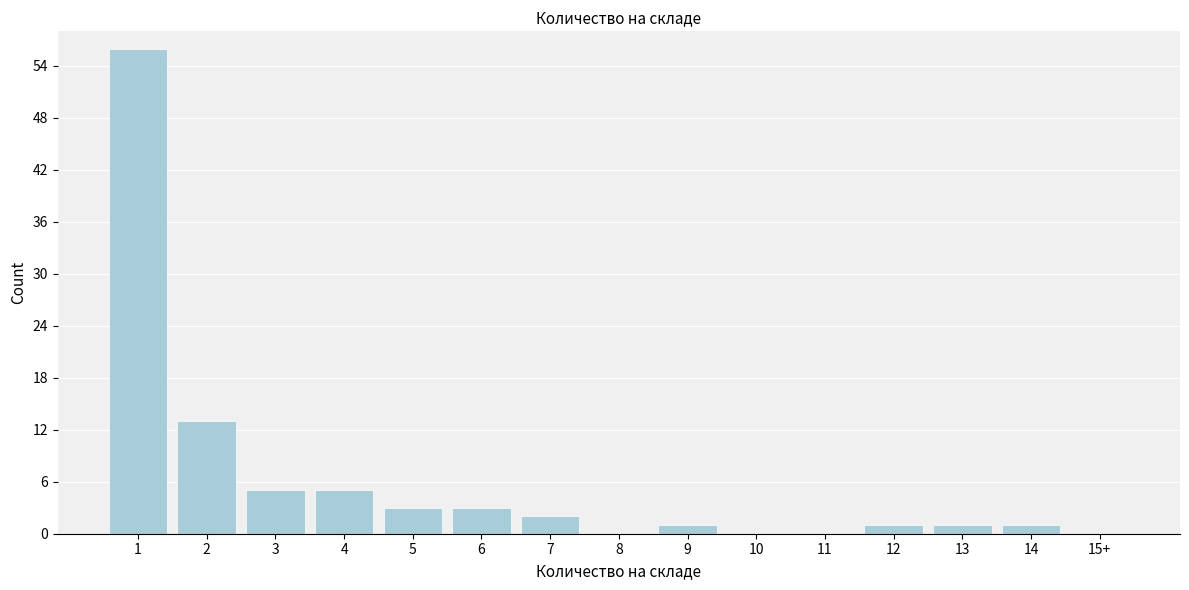

Reading right to left, what are all the values shown in this chart?

15+=0	14=1	13=1	12=1	11=0	10=0	9=1	8=0	7=2	6=3	5=3	4=5	3=5	2=13	1=56